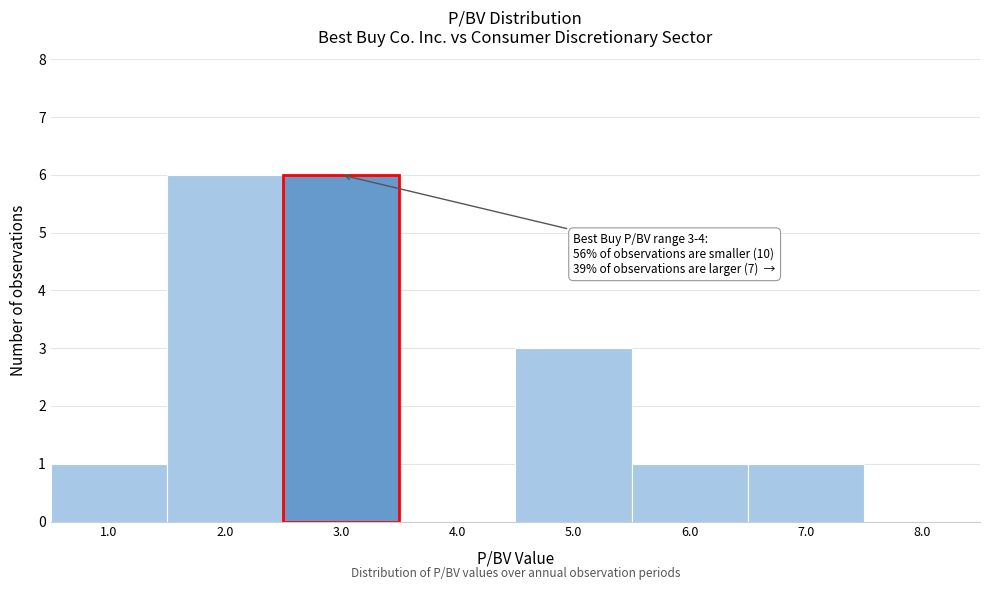

Reading right to left, transcribe all the data shown in this chart.

7.0=1	6.0=1	5.0=3	4.0=0	3.0=6	2.0=6	1.0=1